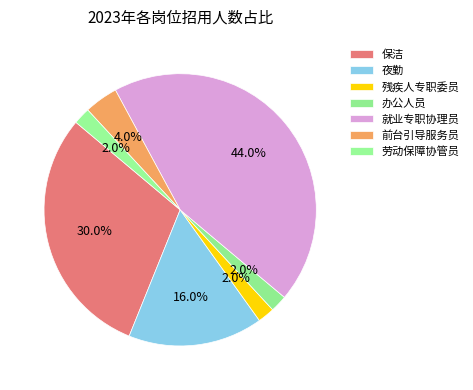

Does 保洁 account for over 50% of the chart?

No